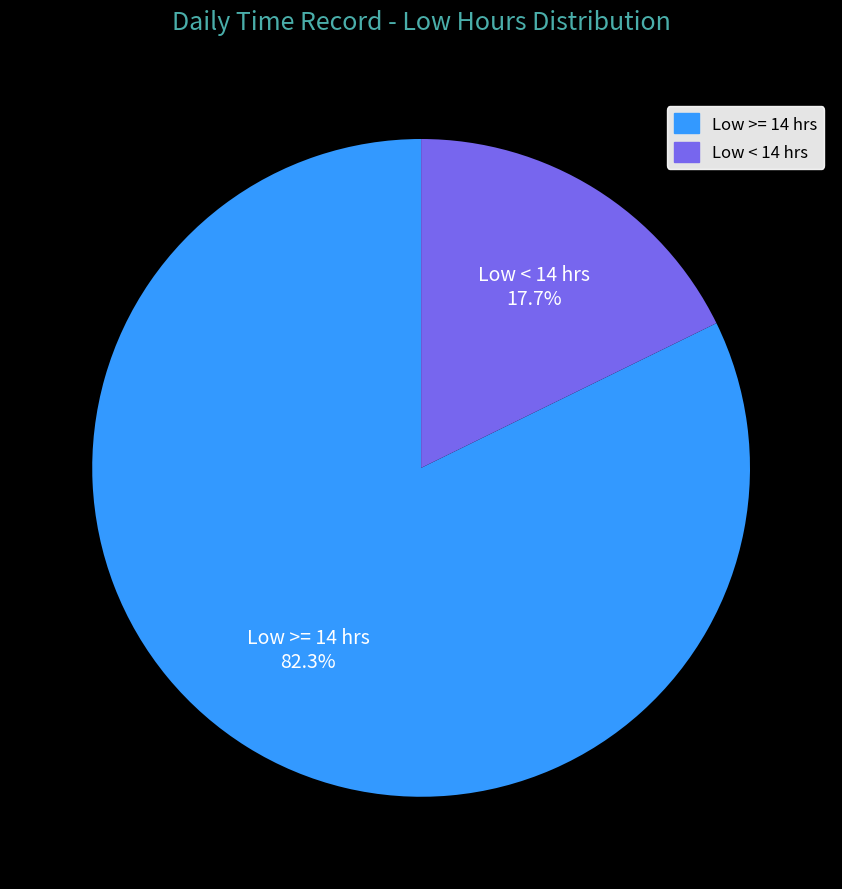

Does any single category account for the majority?

Yes